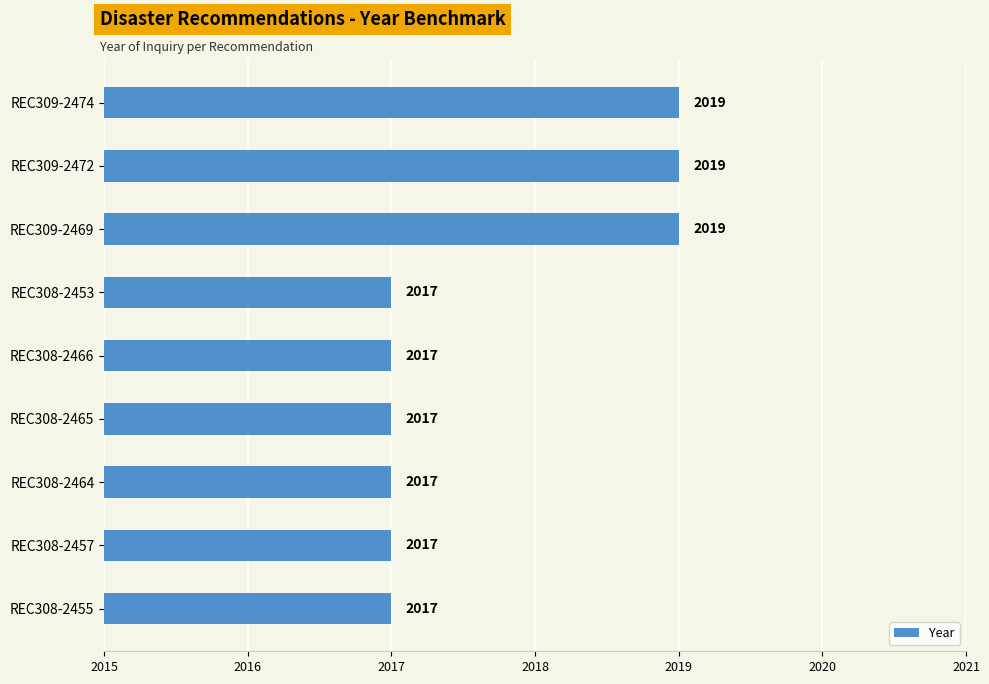

What is the value of the 1st bar from the top?

2019